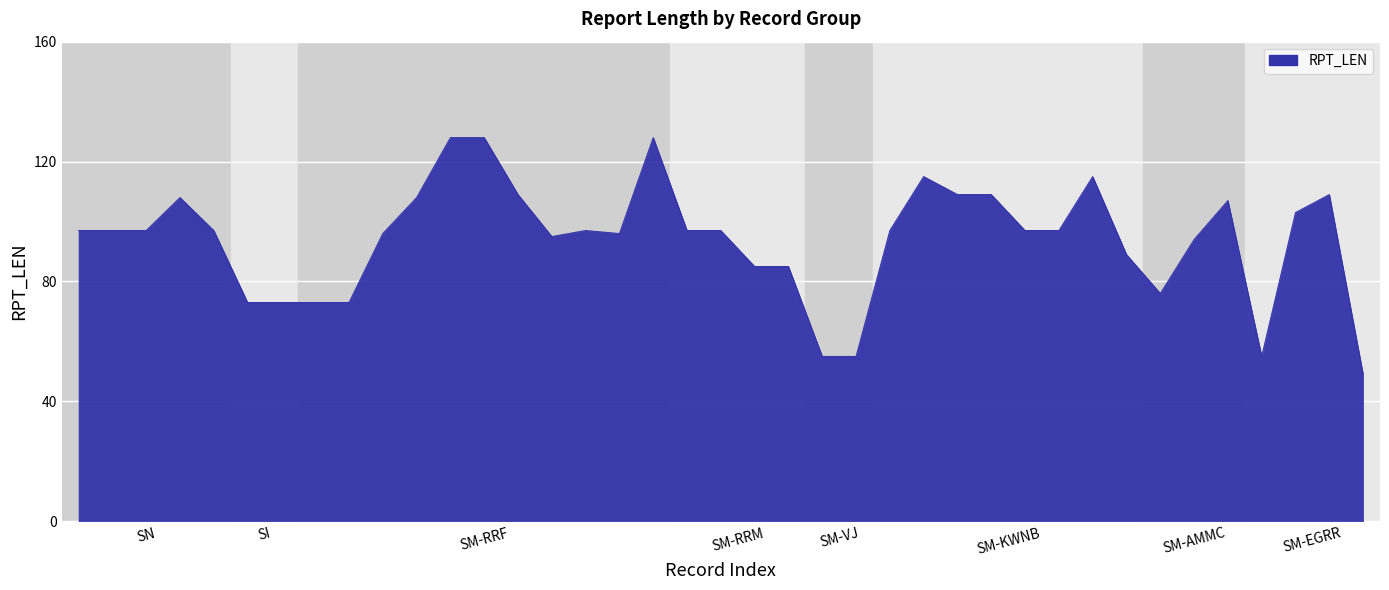

What is the difference between the maximum and minimum values?

79